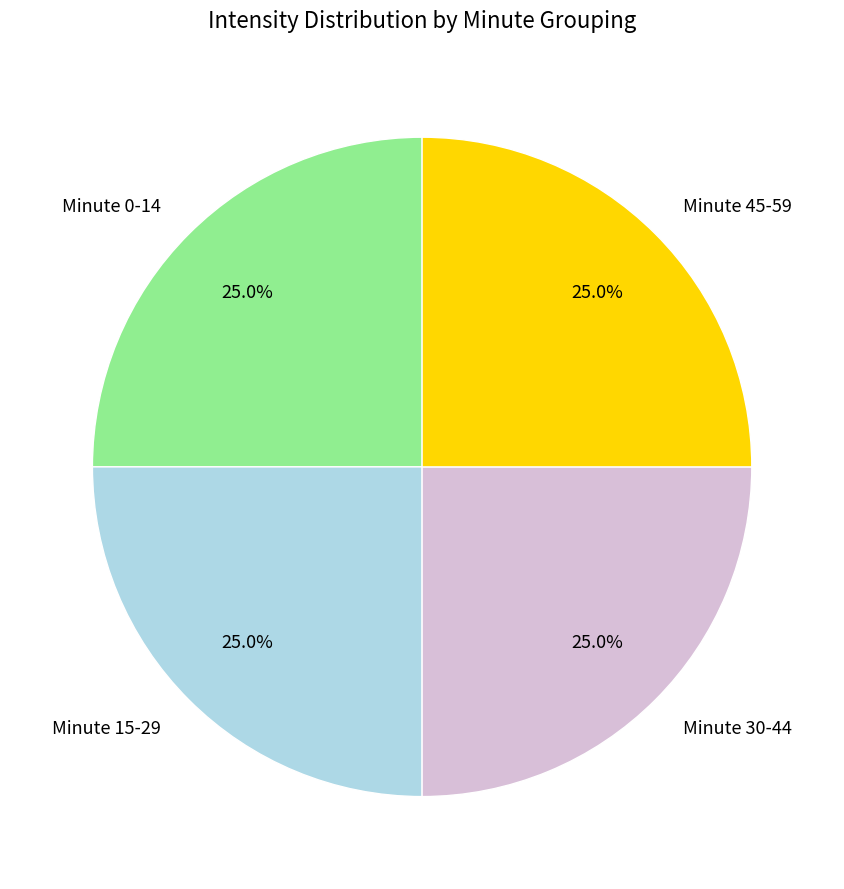

To the nearest percent, what is the difference between the largest and smallest slice percentages?

0%